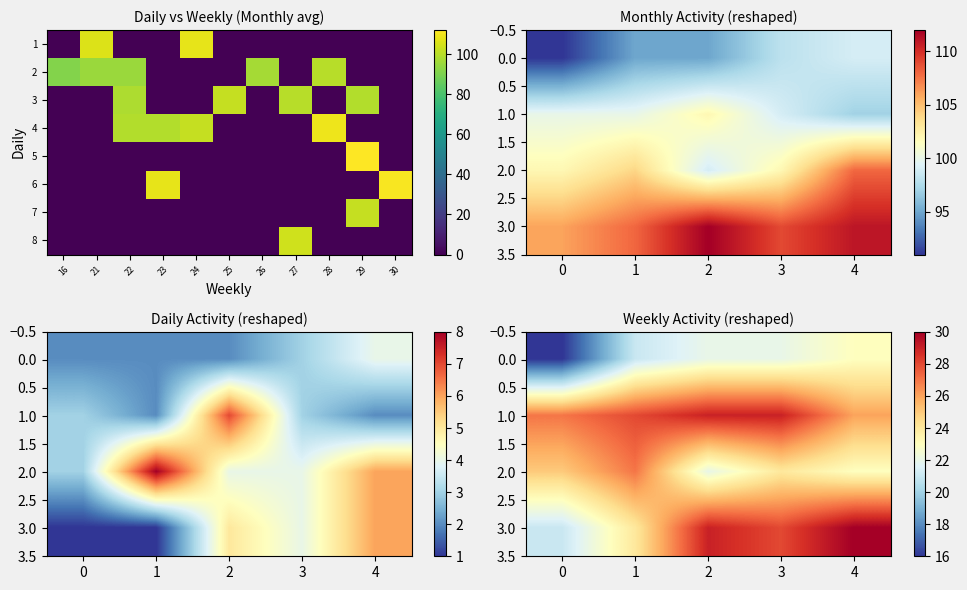

How many distinct data groups are displayed?

8